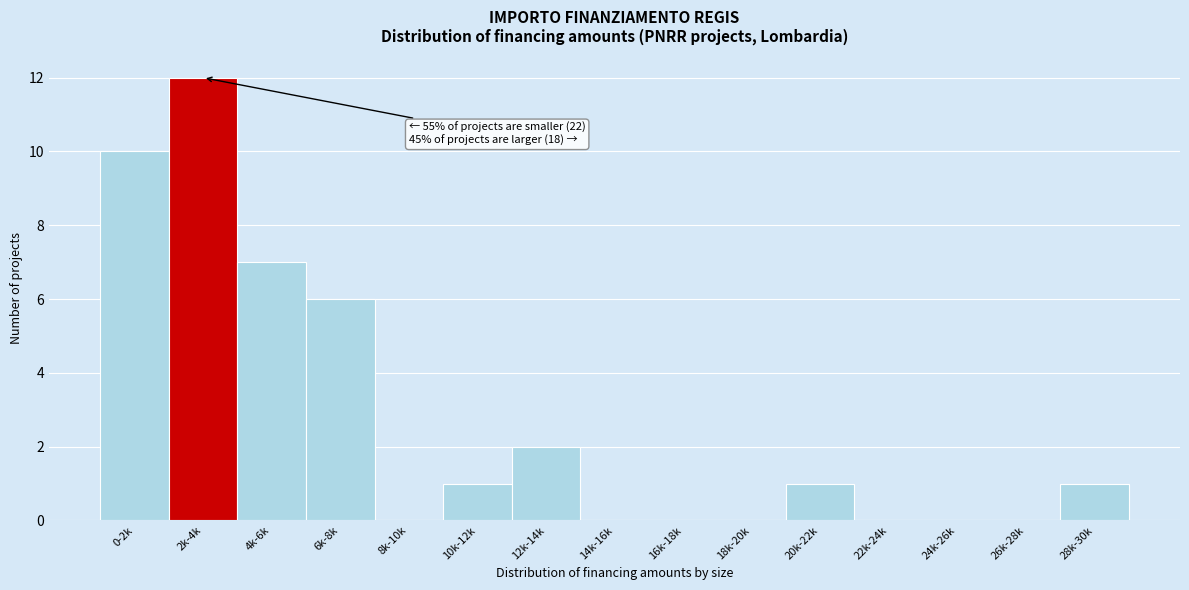

Reading left to right, what are all the values shown in this chart?

0-2k=10	2k-4k=12	4k-6k=7	6k-8k=6	8k-10k=0	10k-12k=1	12k-14k=2	14k-16k=0	16k-18k=0	18k-20k=0	20k-22k=1	22k-24k=0	24k-26k=0	26k-28k=0	28k-30k=1